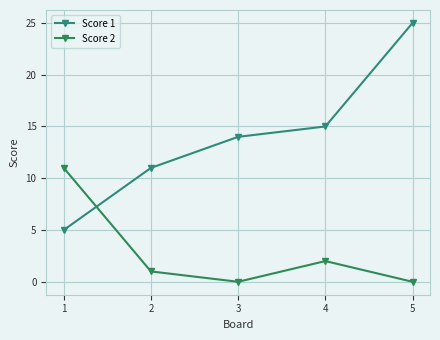

Between which two adjacent categories do Score 2 and Score 1 first intersect?

1 and 2